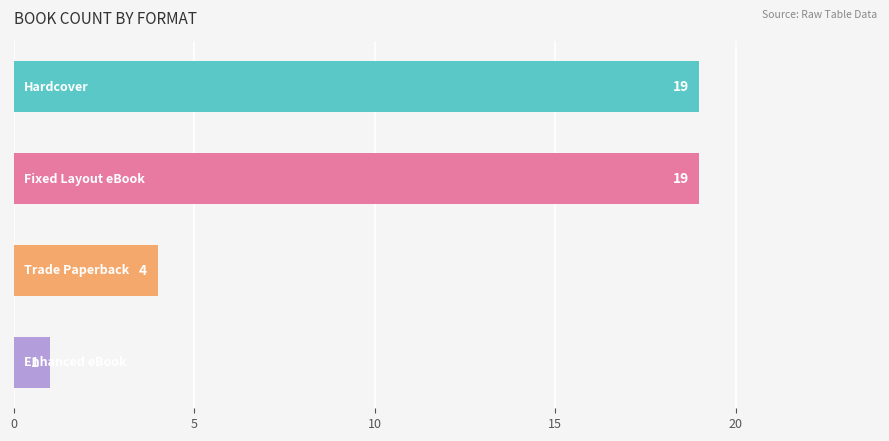

How many data points are less than 19?

2